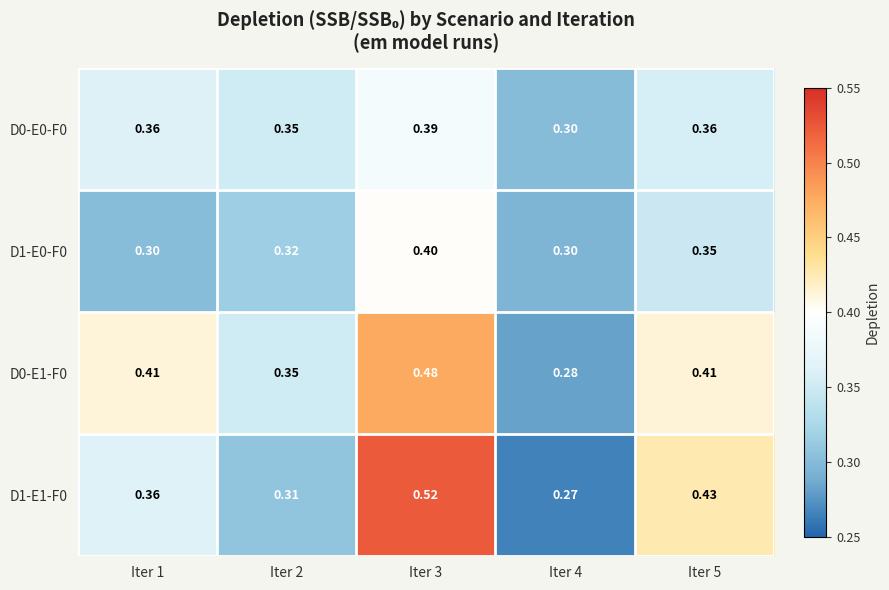

At how many categories does at least one series exceed 0?

5